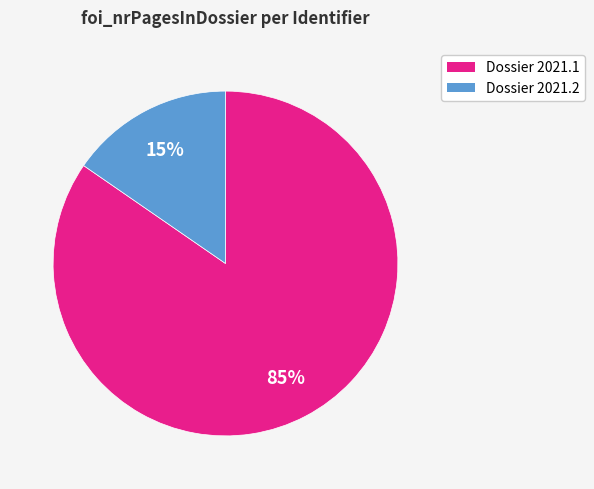

Is there any slice that represents more than half of the pie?

Yes